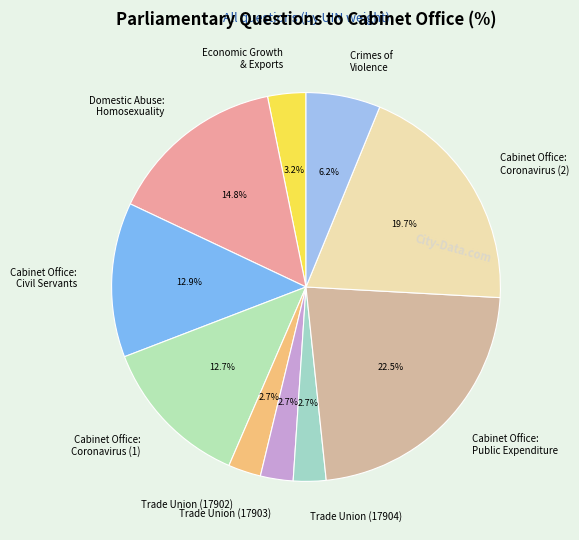

What is the ratio of the value at Trade Union (17902) to the value at Trade Union (17904)?

1.0